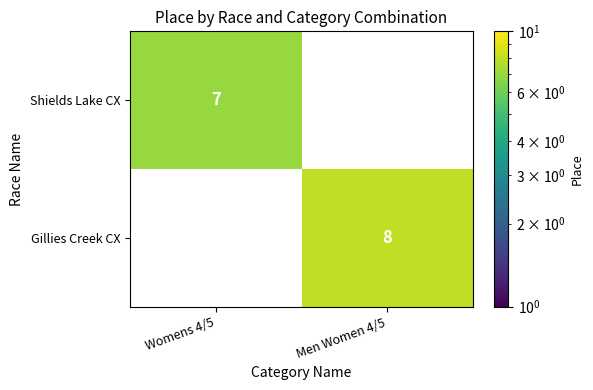

The value of Gillies Creek CX at Men Women 4/5 is 8. True or false?

True